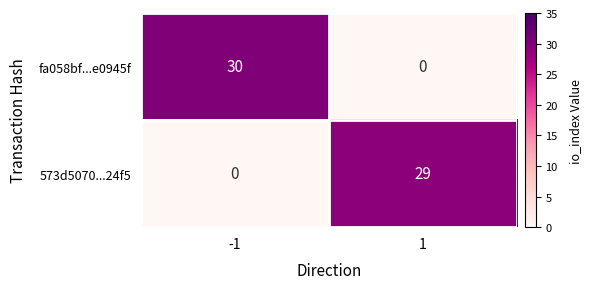

At which category does the chart reach its peak across all series?

-1